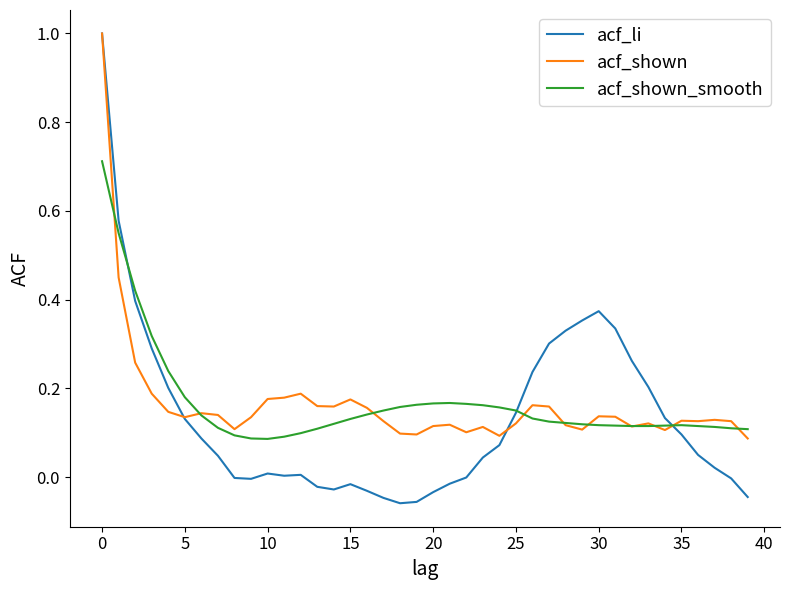

True or false: acf_li and acf_shown intersect in this chart.

True